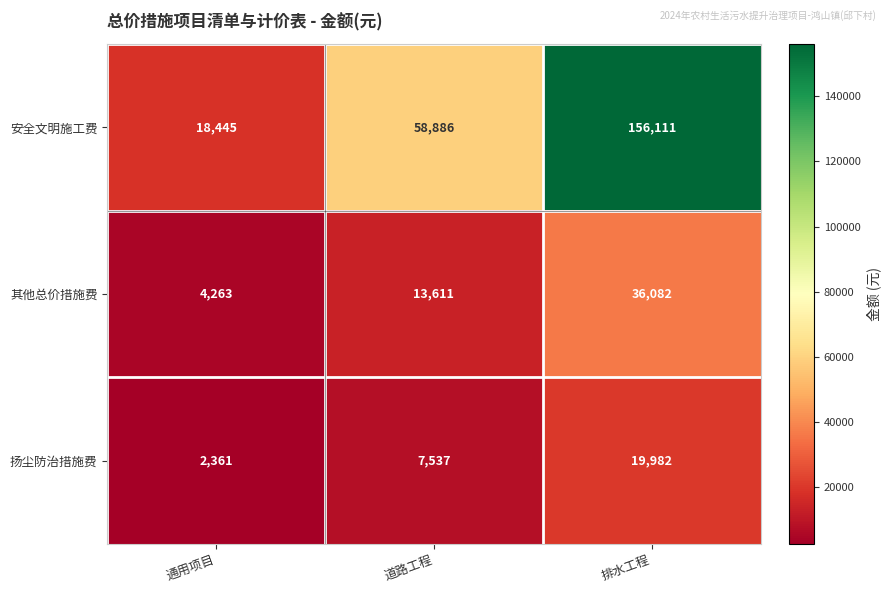

What is the difference between the maximum and minimum values in the 扬尘防治措施费 series?

17621